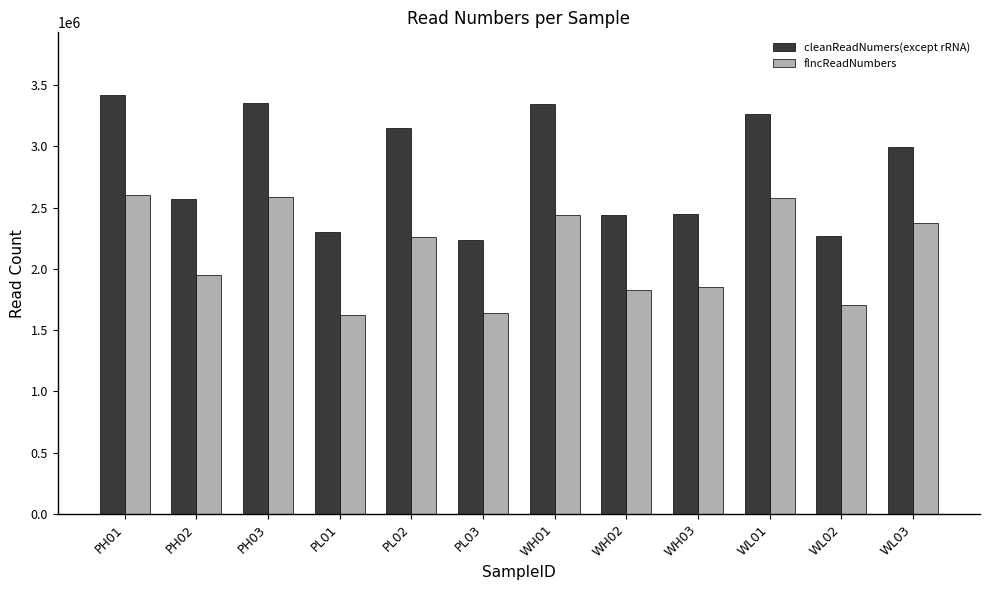

What is the label of the 10th bar from the right?

PH03